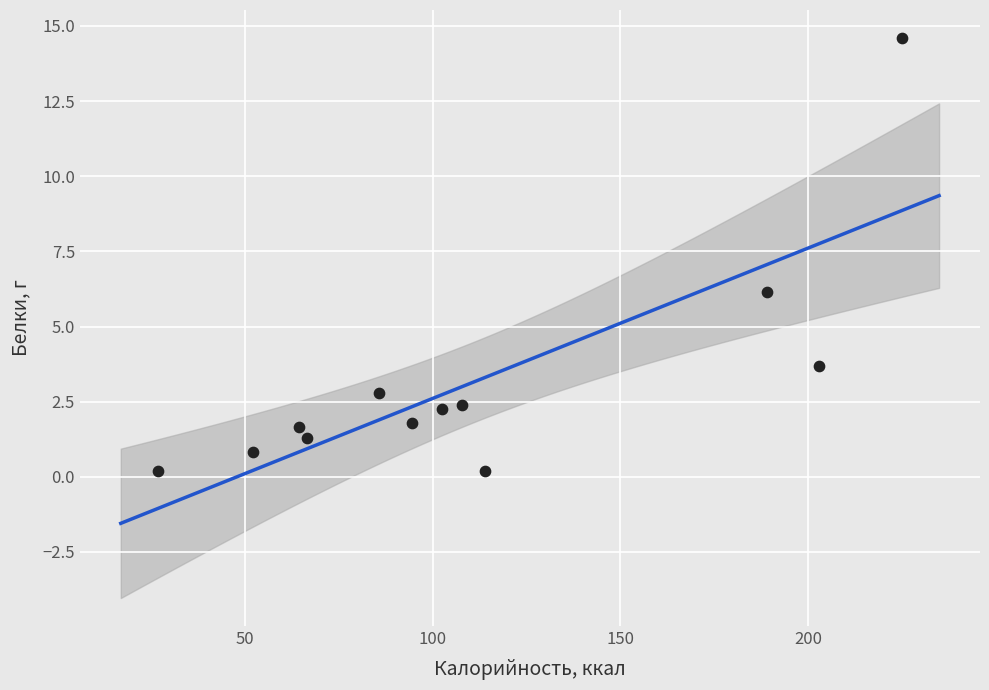

What Y value in the scatter plot is closest to 7?

6.2